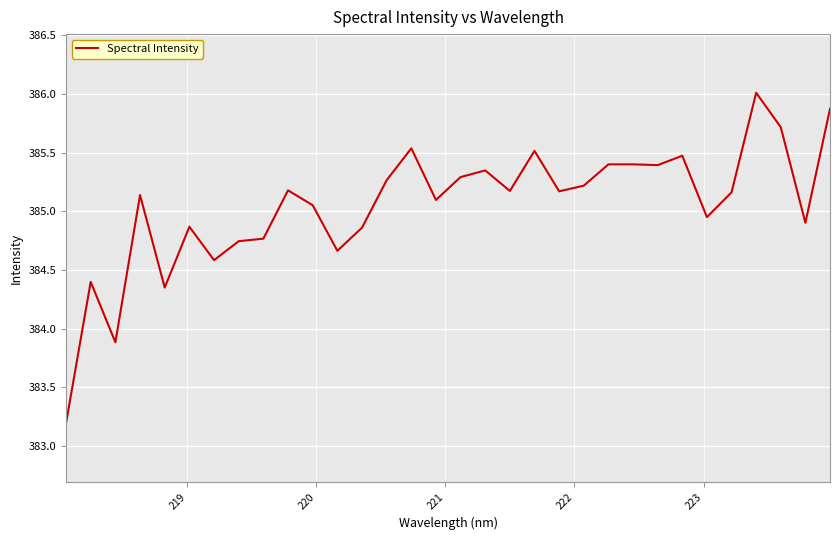

What is the maximum value shown in the chart?

386.0